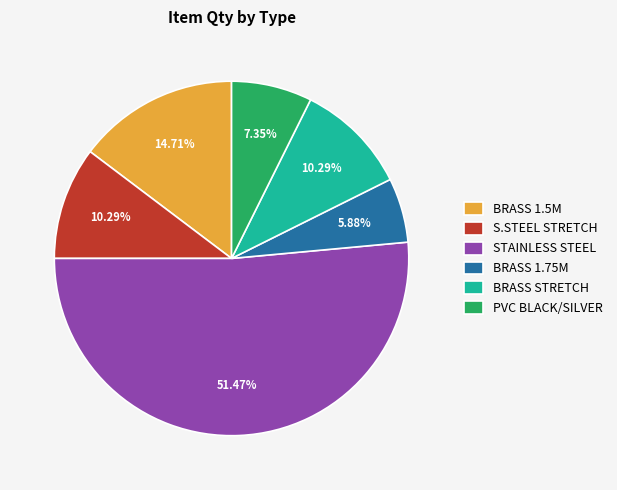

What is the majority slice?

STAINLESS STEEL